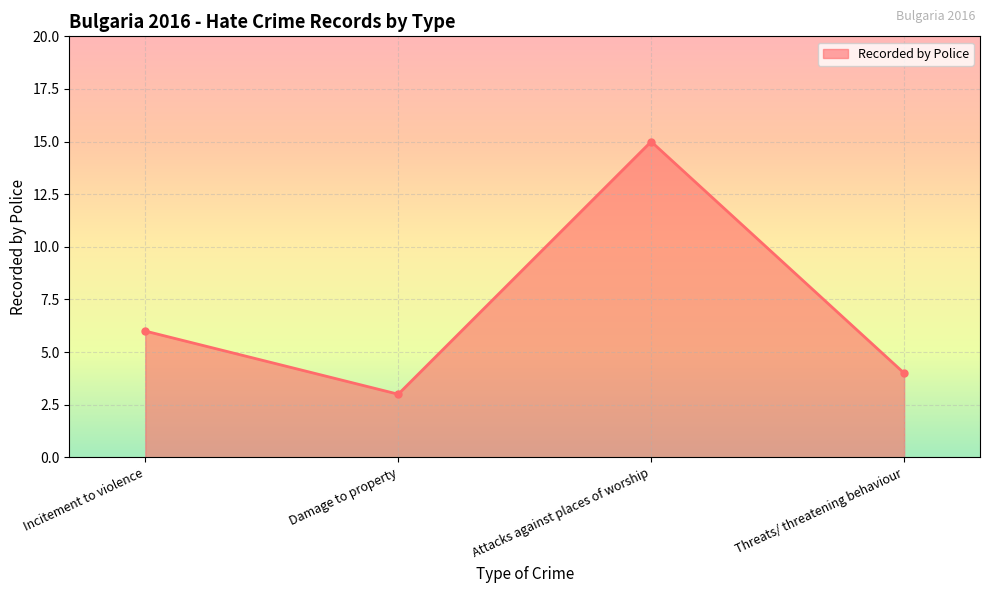

List the labels in order of value, largest first.

Attacks against places of worship, Incitement to violence, Threats/ threatening behaviour, Damage to property